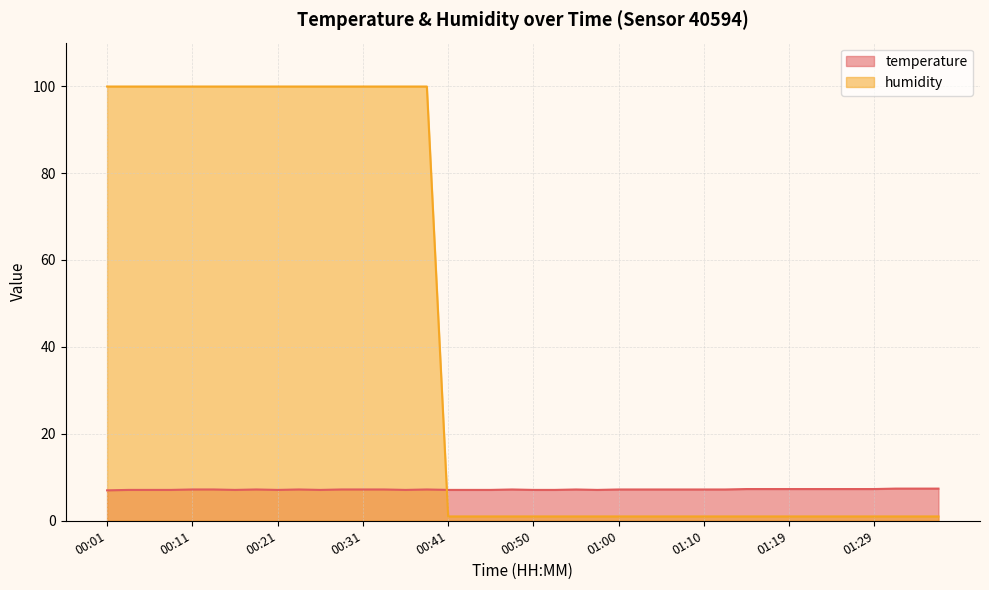

True or false: temperature and humidity intersect in this chart.

True